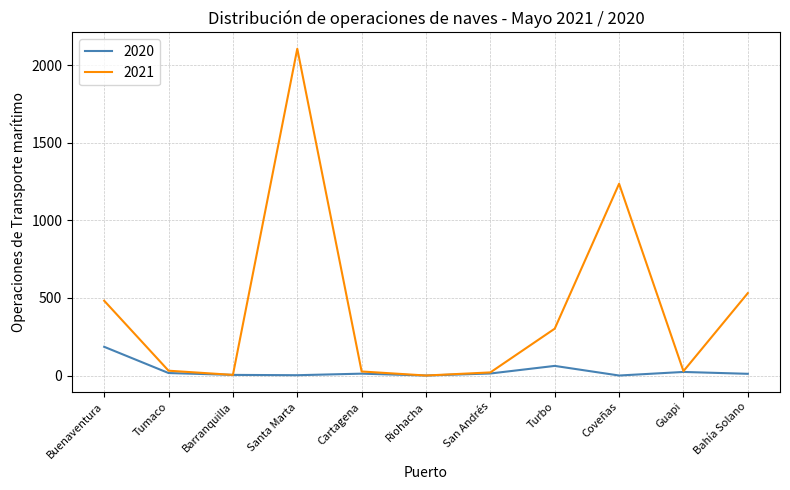

Does the chart display data point markers on the line(s)?

No